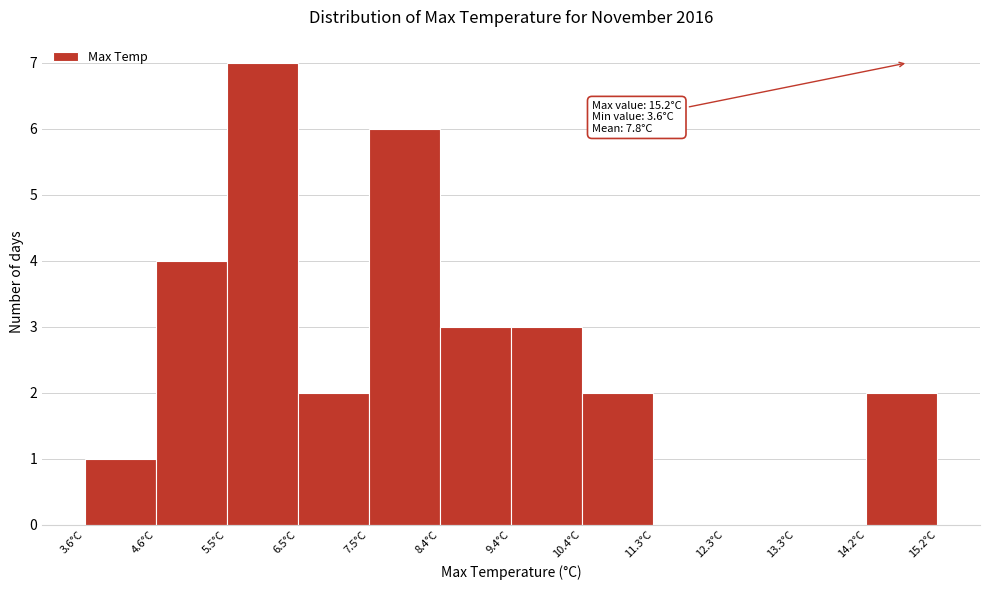

Which range on the x-axis has the tallest bar?

5.5 to 6.5